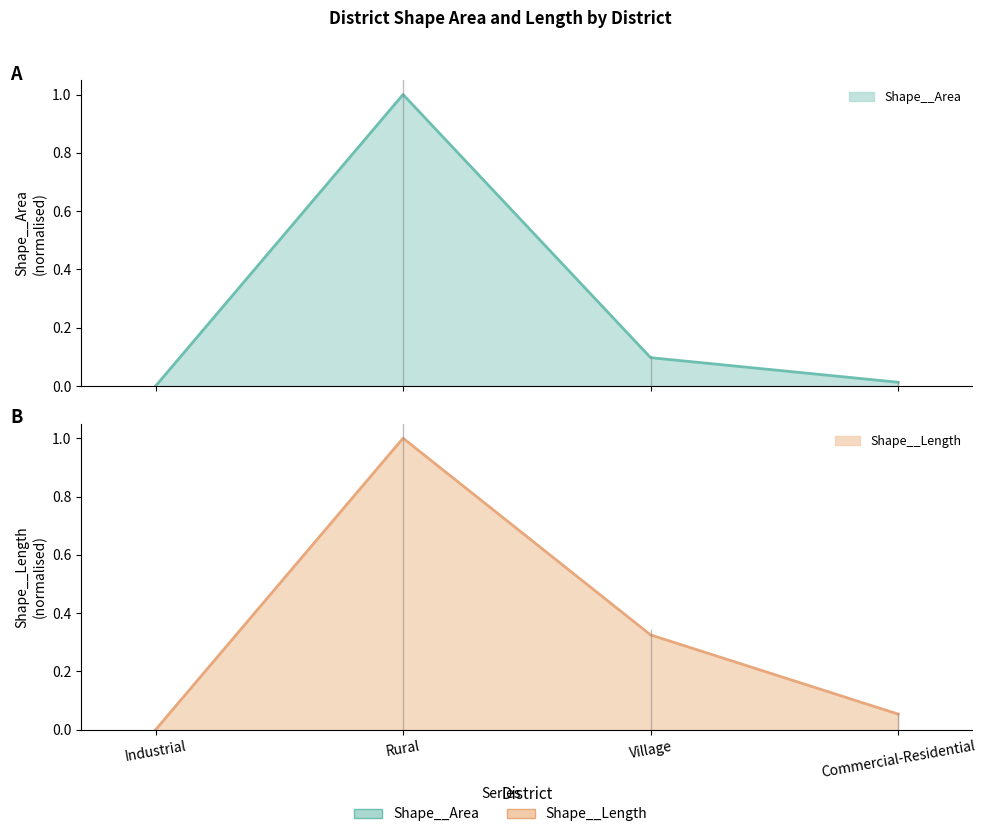

Is it true that Shape__Area equals 0.0 at Industrial?

True